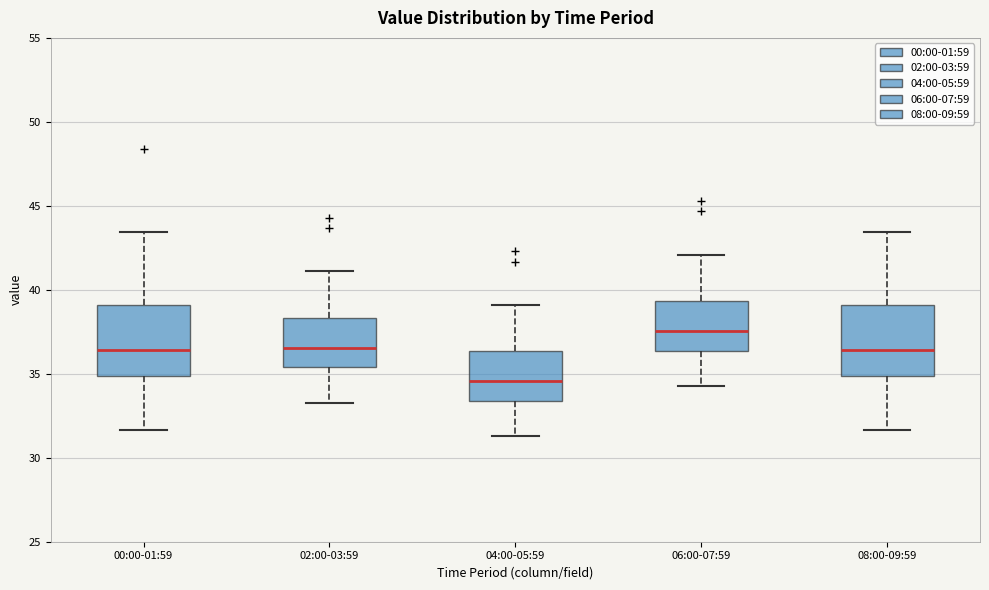

Reading left to right, read every box against the y-axis: the position of its median line, the range the box covers, and the ends of its whiskers. The values are not printed on the chart, so give them approximately, as read against the axis.

00:00-01:59: median 36.5, box 35.0 to 39.0, whiskers 31.5 to 43.5
02:00-03:59: median 36.5, box 35.5 to 38.5, whiskers 33.5 to 41.0
04:00-05:59: median 34.5, box 33.5 to 36.5, whiskers 31.5 to 39.0
06:00-07:59: median 37.5, box 36.5 to 39.5, whiskers 34.5 to 42.0
08:00-09:59: median 36.5, box 35.0 to 39.0, whiskers 31.5 to 43.5